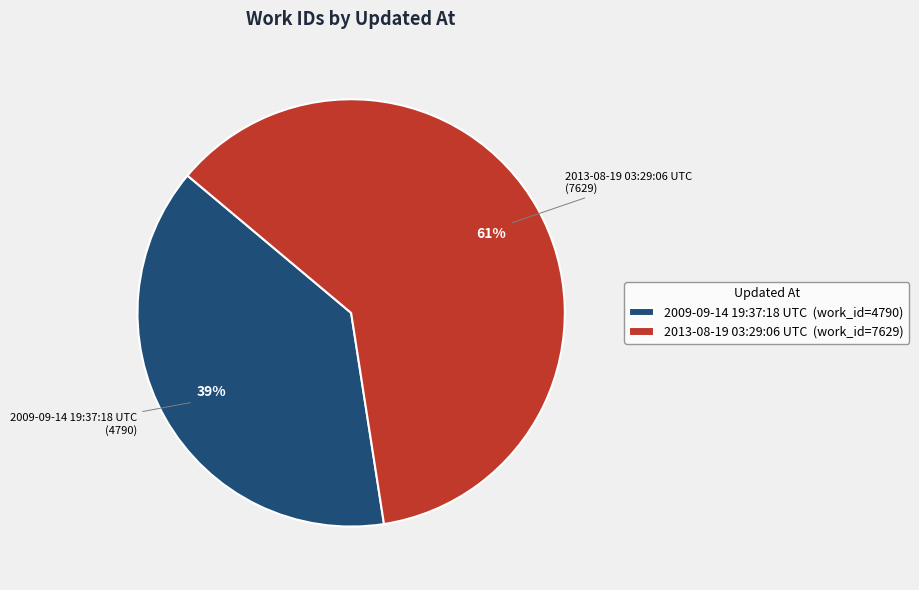

Rank the categories by value from lowest to highest.

2009-09-14 19:37:18 UTC, 2013-08-19 03:29:06 UTC